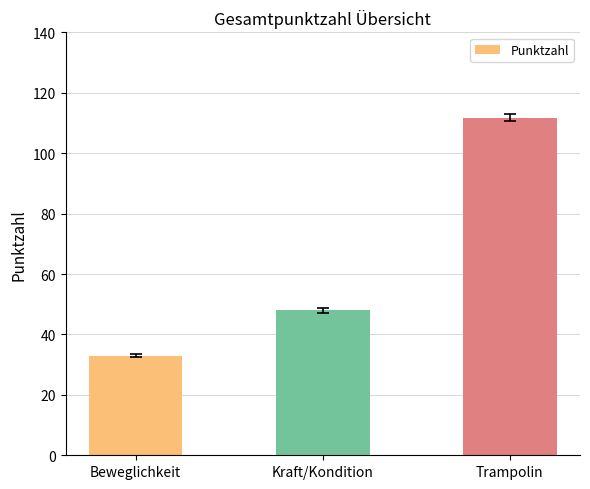

What is the label of the 2nd bar from the right?

Kraft/Kondition